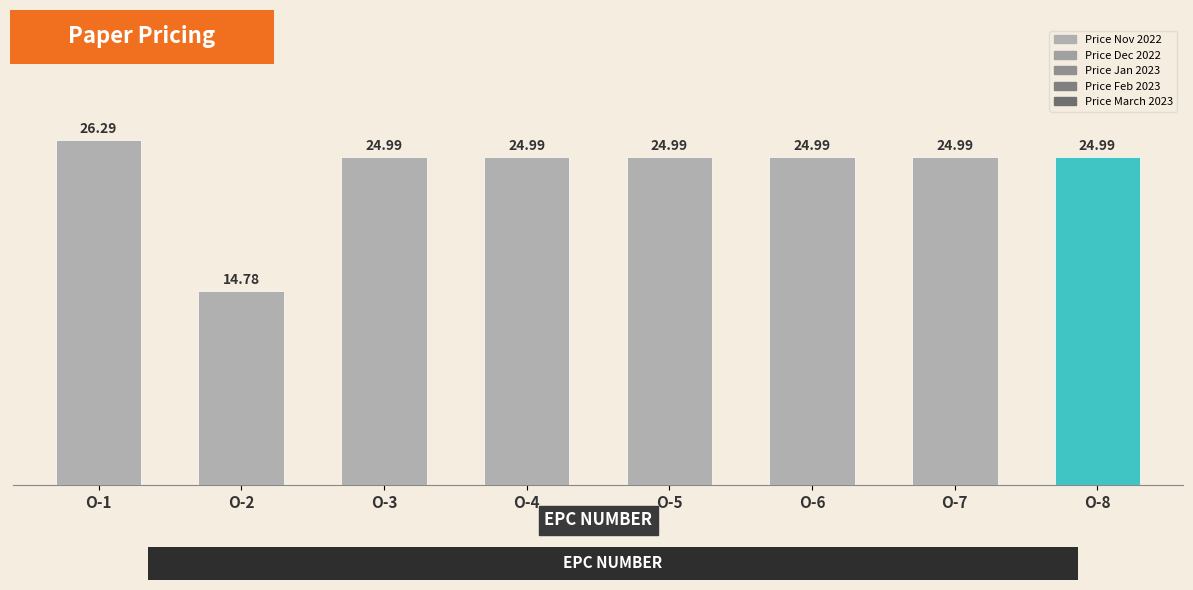

Rank the series at O-2 from highest to lowest value.

Price Nov 2022, Price Dec 2022, Price Jan 2023, Price Feb 2023, Price March 2023